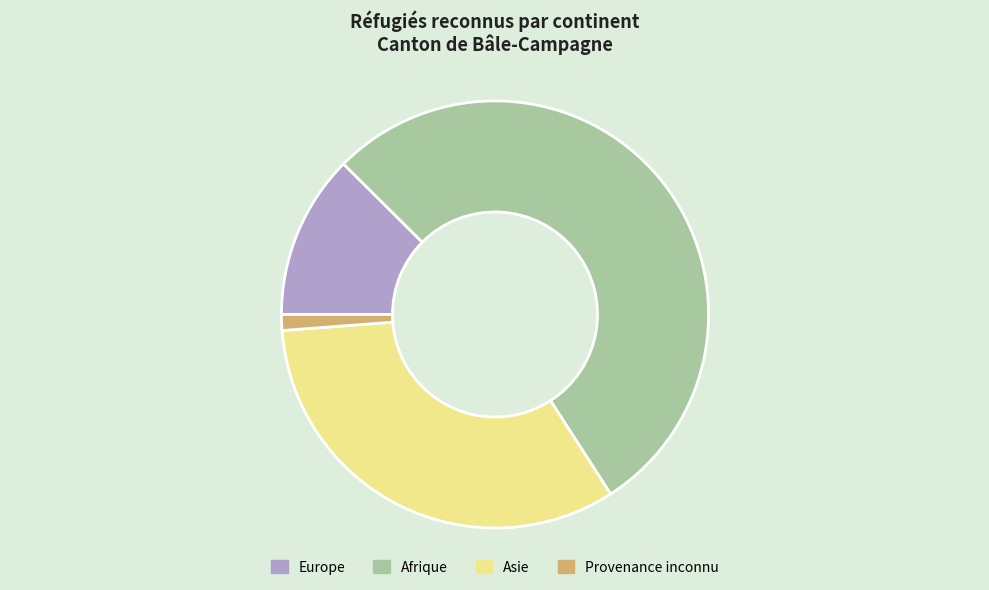

Is there a majority slice in this chart?

Yes